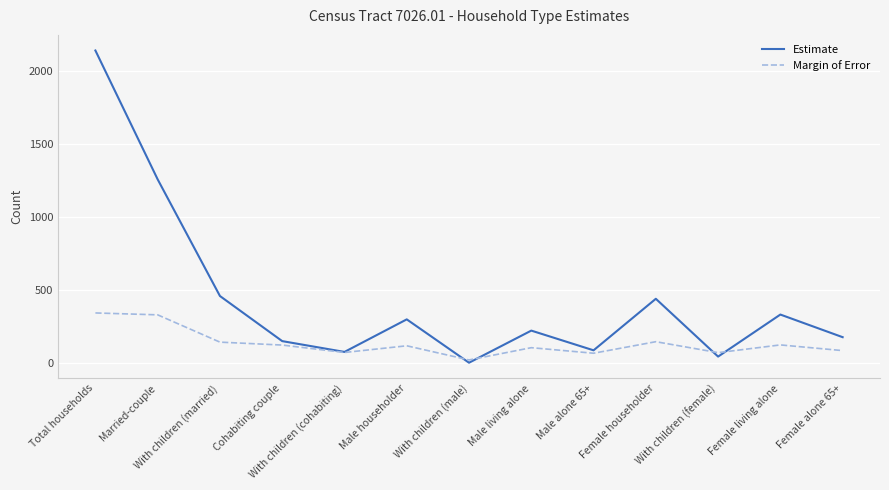

The value of Estimate at Female living alone is 436. True or false?

False